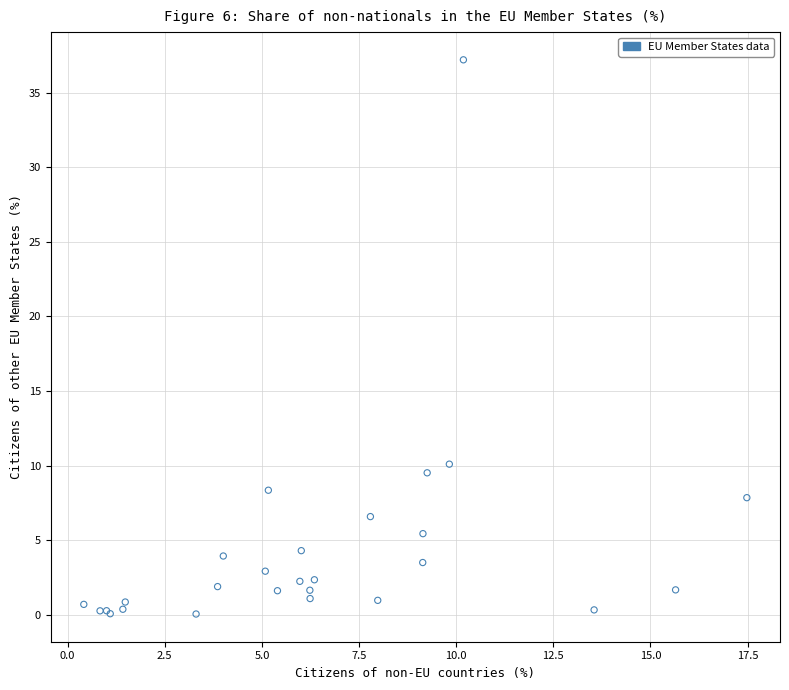

What Y value in the scatter plot is closest to 18?

10.1